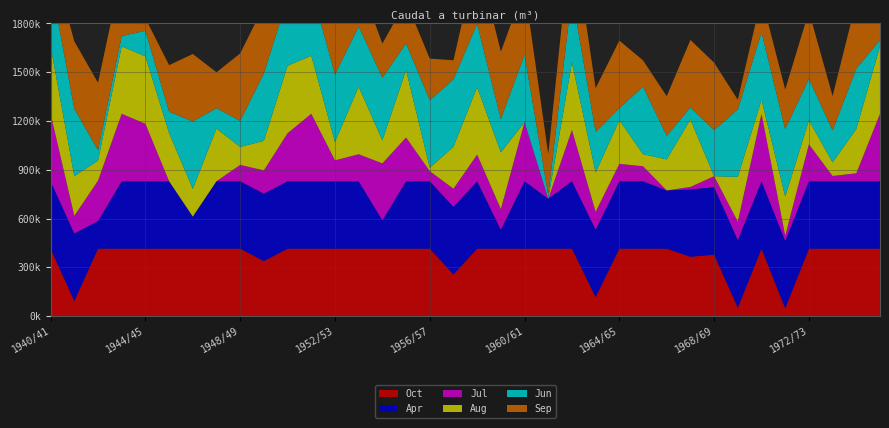

Reading left to right, extract all data points from this chart.

Oct: 414720.0	93358.8	414720.0	414720.0	414720.0	414720.0	414720.0	414720.0	414720.0	338438.8	414720.0	414720.0	414720.0	414720.0	414720.0	414720.0	414720.0	256977.5	414720.0	414720.0	414720.0	414720.0	414720.0	117031.2	414720.0	414720.0	414720.0	364896.2	378125.0	52280.0	414720.0	48102.5	414720.0	414720.0	414720.0	414720.0
Apr: 414720.0	414720.0	169946.2	414720.0	414720.0	414720.0	197100.0	414720.0	414720.0	414720.0	414720.0	414720.0	414720.0	414720.0	174123.8	414720.0	414720.0	414720.0	414720.0	115638.8	414720.0	307107.5	414720.0	414720.0	414720.0	414720.0	357933.8	414720.0	414720.0	414720.0	414720.0	414720.0	414720.0	414720.0	414720.0	414720.0
Jul: 414720.0	108676.2	247926.2	414720.0	353060.0	0.0	0.0	0.0	100321.2	142792.5	295271.2	414720.0	128171.2	165768.8	350275.0	268813.8	62027.5	111461.2	163680.0	127475.0	363503.8	0.0	315462.5	109372.5	106587.5	91966.2	0.0	14682.5	67597.5	113550.0	414720.0	31392.5	227038.8	32088.8	48798.8	414720.0
Aug: 414720.0	243748.8	123297.5	414720.0	414720.0	295967.5	170642.5	323817.5	110765.0	181782.5	414720.0	357237.5	112853.8	414720.0	141400.0	414720.0	20948.8	258370.0	414720.0	348882.5	0.0	0.0	414720.0	241660.0	268117.5	74560.0	190833.8	414720.0	0.0	275776.2	86396.2	240963.8	146970.0	83611.2	272295.0	414720.0
Jun: 396227.5	414720.0	64116.2	63420.0	157413.8	131652.5	414720.0	125386.2	160198.8	414720.0	414720.0	414720.0	414720.0	371162.5	385087.5	163680.0	414720.0	414720.0	389265.0	204758.8	414720.0	22341.2	414720.0	250015.0	75256.2	414720.0	144881.2	74560.0	283435.0	414720.0	414720.0	414720.0	255585.0	196403.8	371162.5	39051.2
Sep: 166465.0	414720.0	414720.0	394835.0	76648.8	286220.0	414720.0	220772.5	414720.0	414720.0	220772.5	414720.0	414720.0	291093.8	210328.8	258370.0	256281.2	117031.2	414720.0	414720.0	414720.0	252103.8	414720.0	268813.8	414720.0	162287.5	243748.8	414720.0	414720.0	59242.5	213810.0	243748.8	414720.0	211721.2	414720.0	414720.0